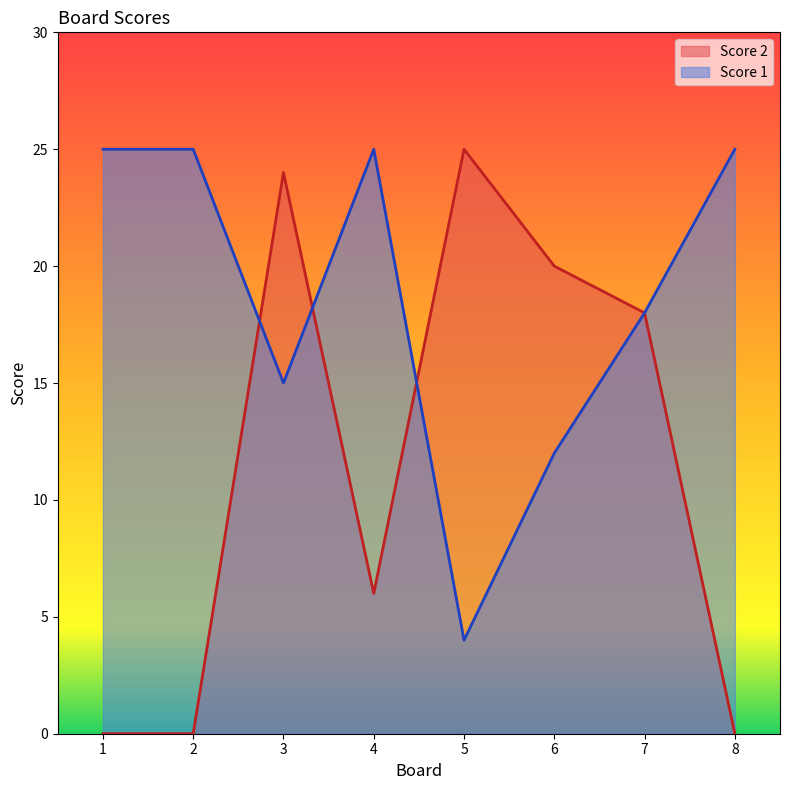

How many series are shown in this chart?

2